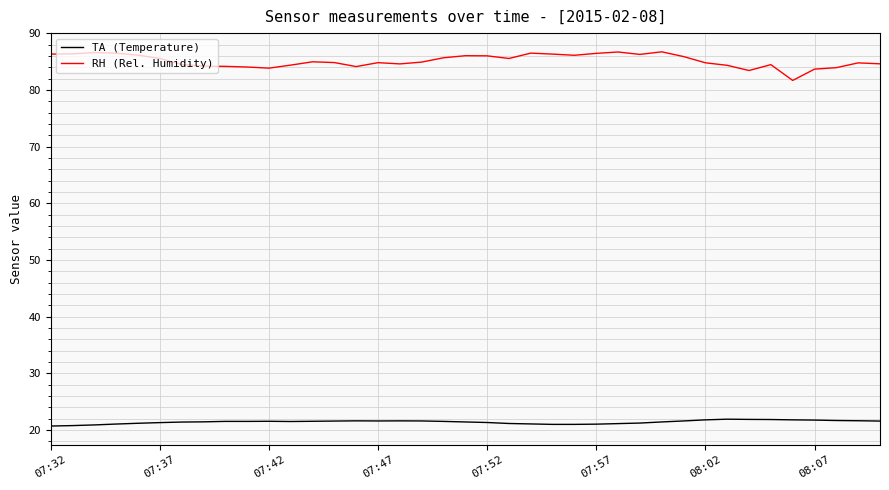

What is the difference between the maximum and minimum values in the RH (Rel. Humidity) series?

5.1